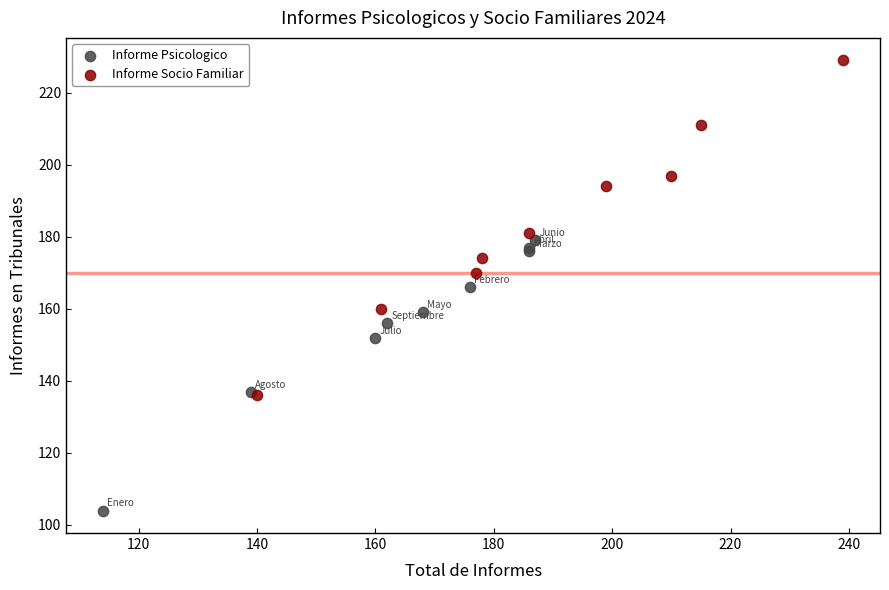

Which series has the largest Y range (max minus min)?

Informe Socio Familiar